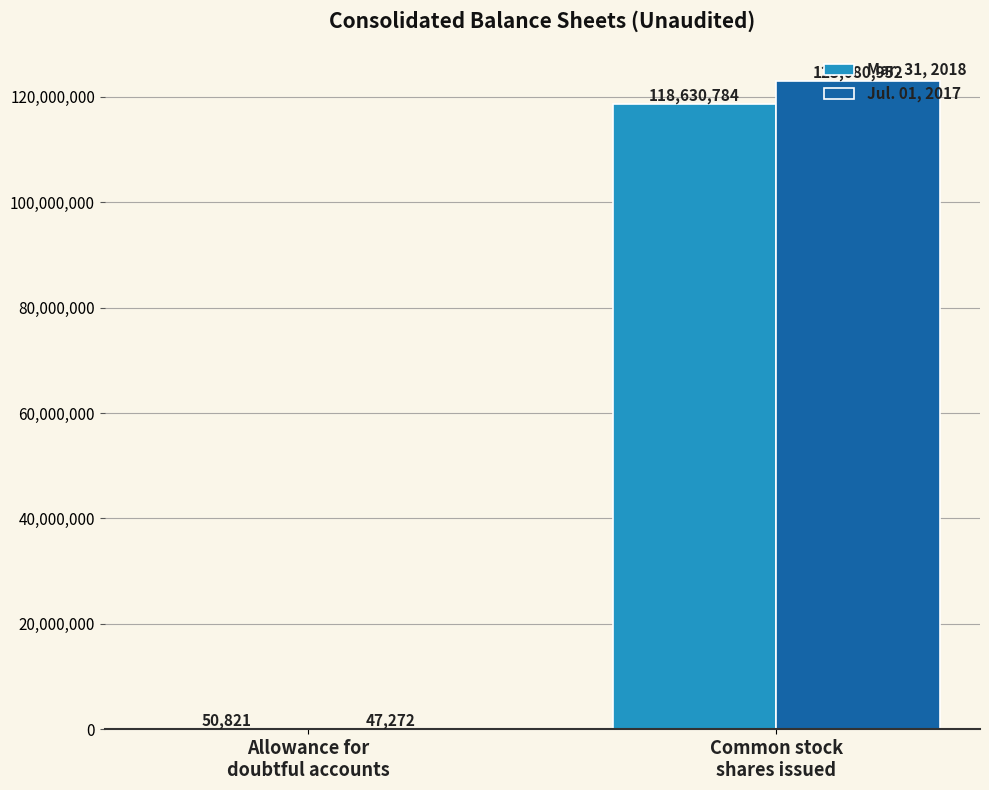

Which category has the highest value in the Jul. 01, 2017 series?

Common stock
shares issued